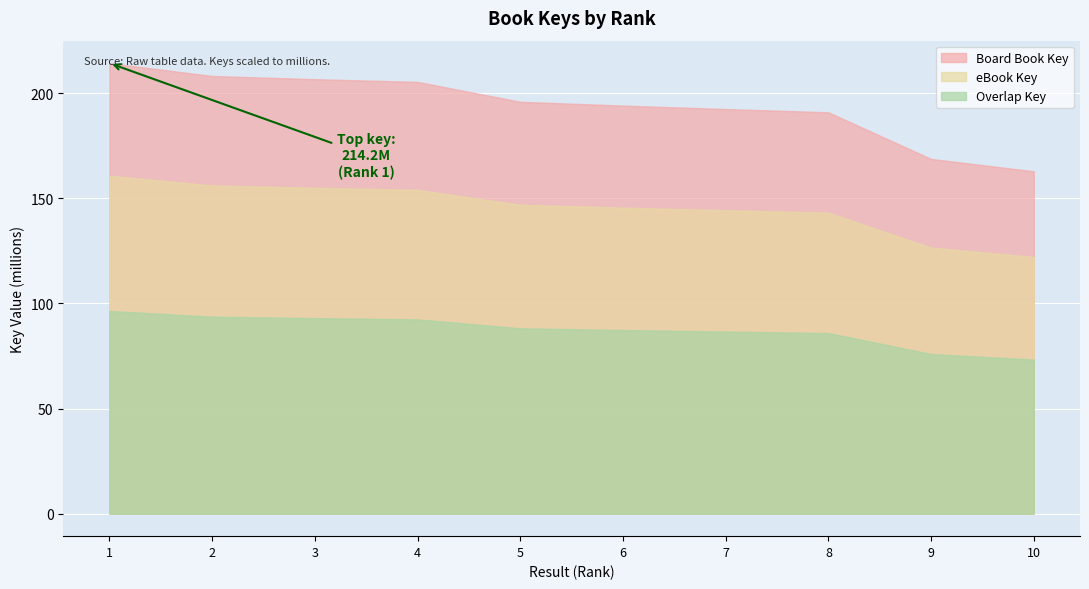

At which category is the sum across all series the highest?

1